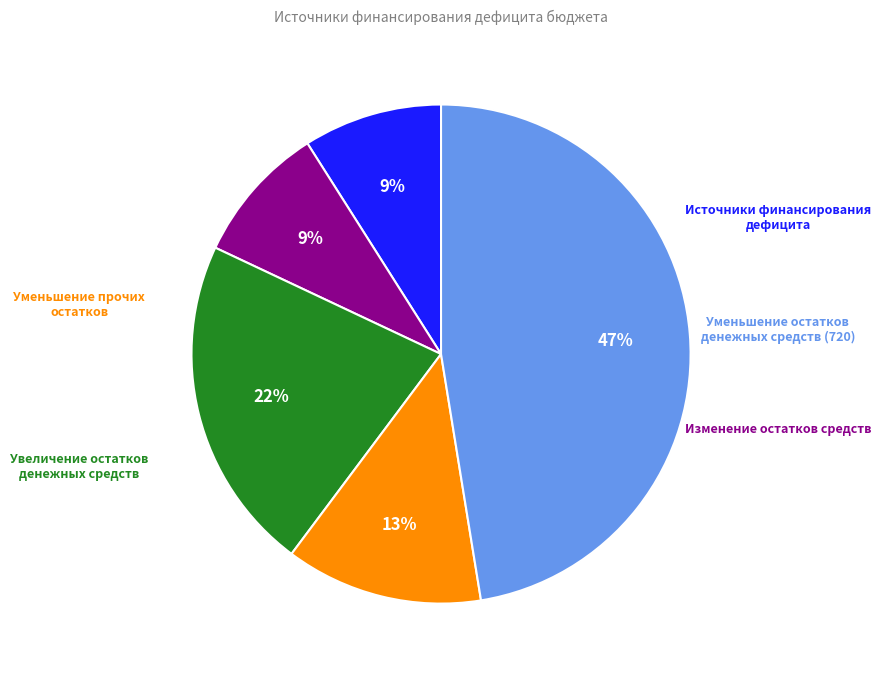

Does any single category account for the majority?

No